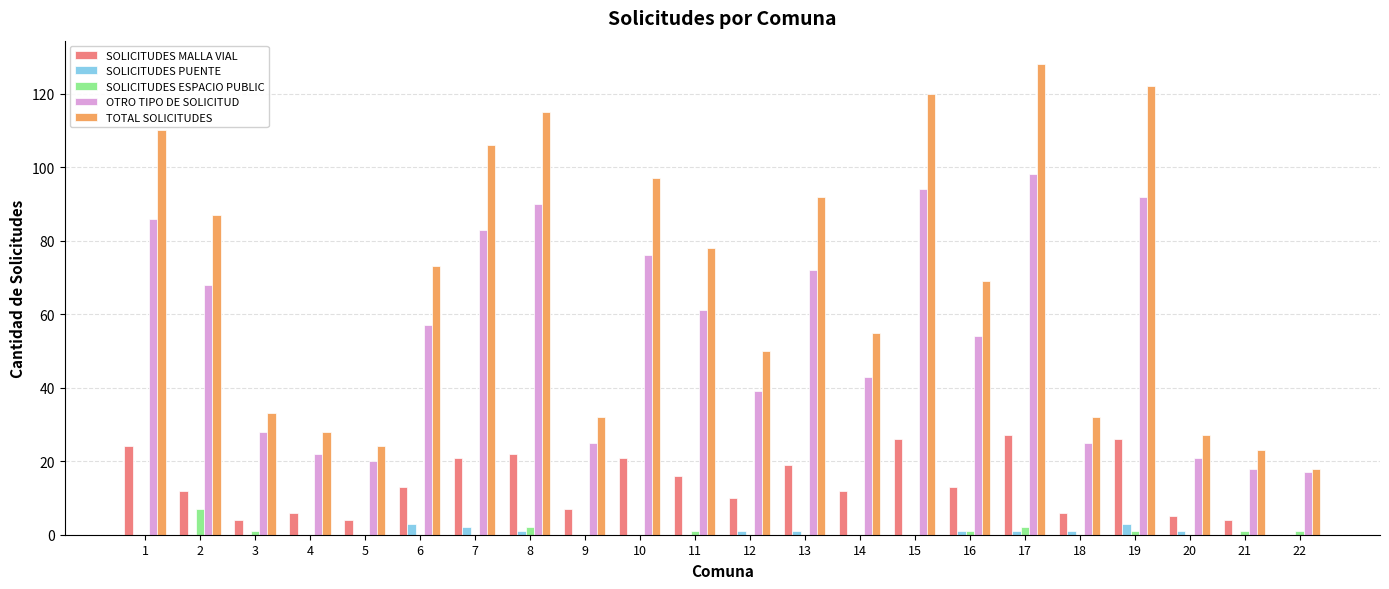

What is the spread (max minus min) of values at 2?

87